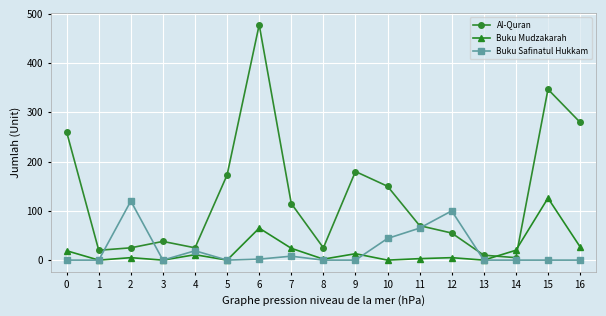

Which series has the widest spread of values?

Al-Quran